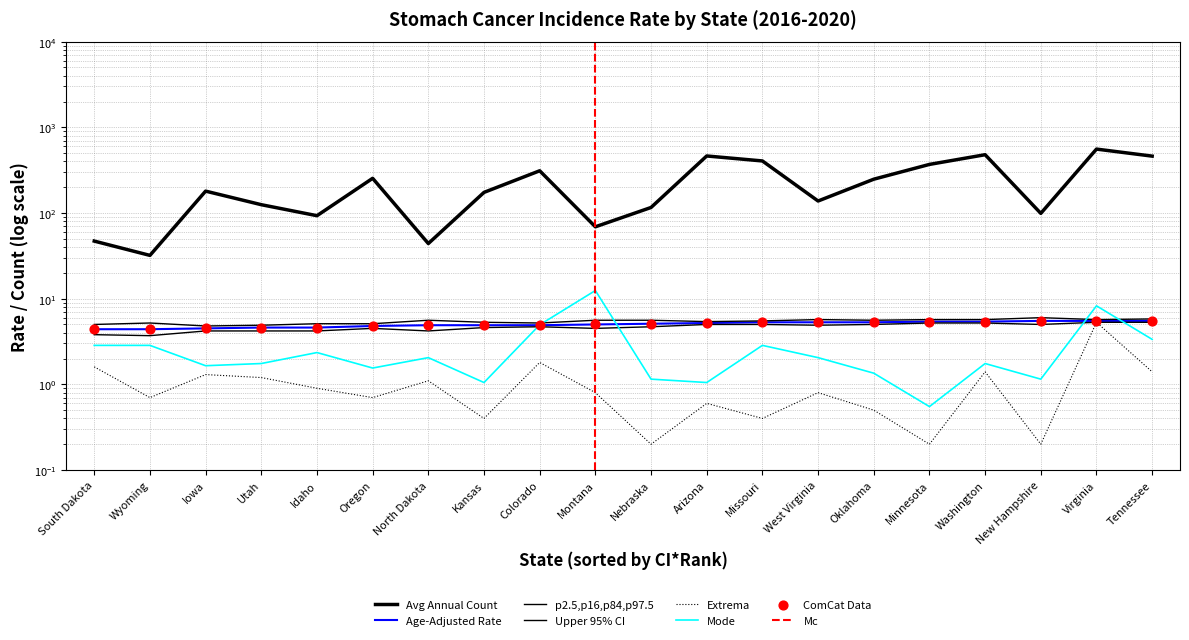

Which series contains the highest Y value?

Avg Annual Count